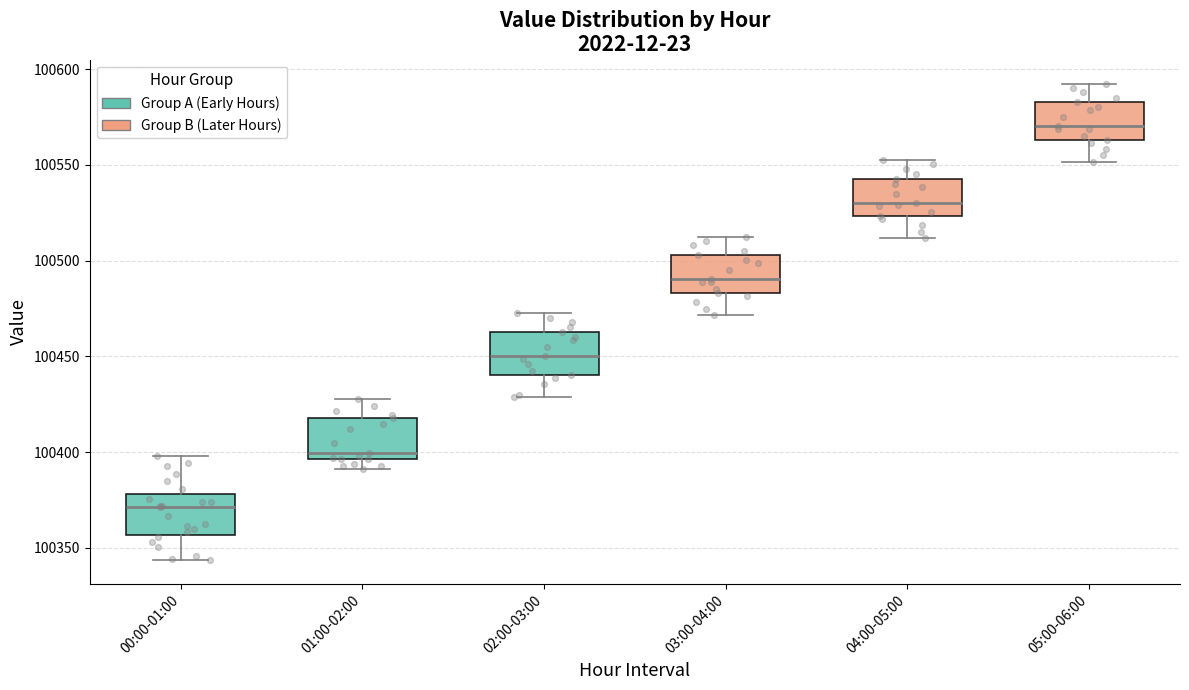

Reading left to right, transcribe this box plot: for each box, give where its median line is, the range the box spans, and where its two whiskers end, as read against the y-axis. The values are not printed on the chart, so give them approximately, as read against the axis.

00:00-01:00: median 100370, box 100355 to 100380, whiskers 100345 to 100400
01:00-02:00: median 100400, box 100395 to 100420, whiskers 100390 to 100430
02:00-03:00: median 100450, box 100440 to 100465, whiskers 100430 to 100475
03:00-04:00: median 100490, box 100485 to 100505, whiskers 100470 to 100515
04:00-05:00: median 100530, box 100525 to 100545, whiskers 100510 to 100555
05:00-06:00: median 100570, box 100565 to 100585, whiskers 100550 to 100595